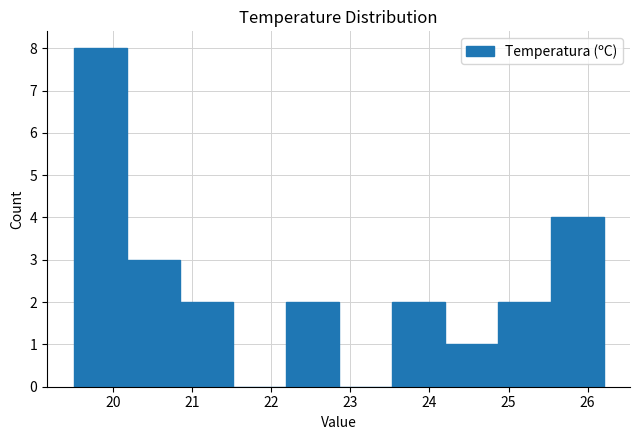

Over which range of the x-axis is the bar tallest?

19.50 to 20.17